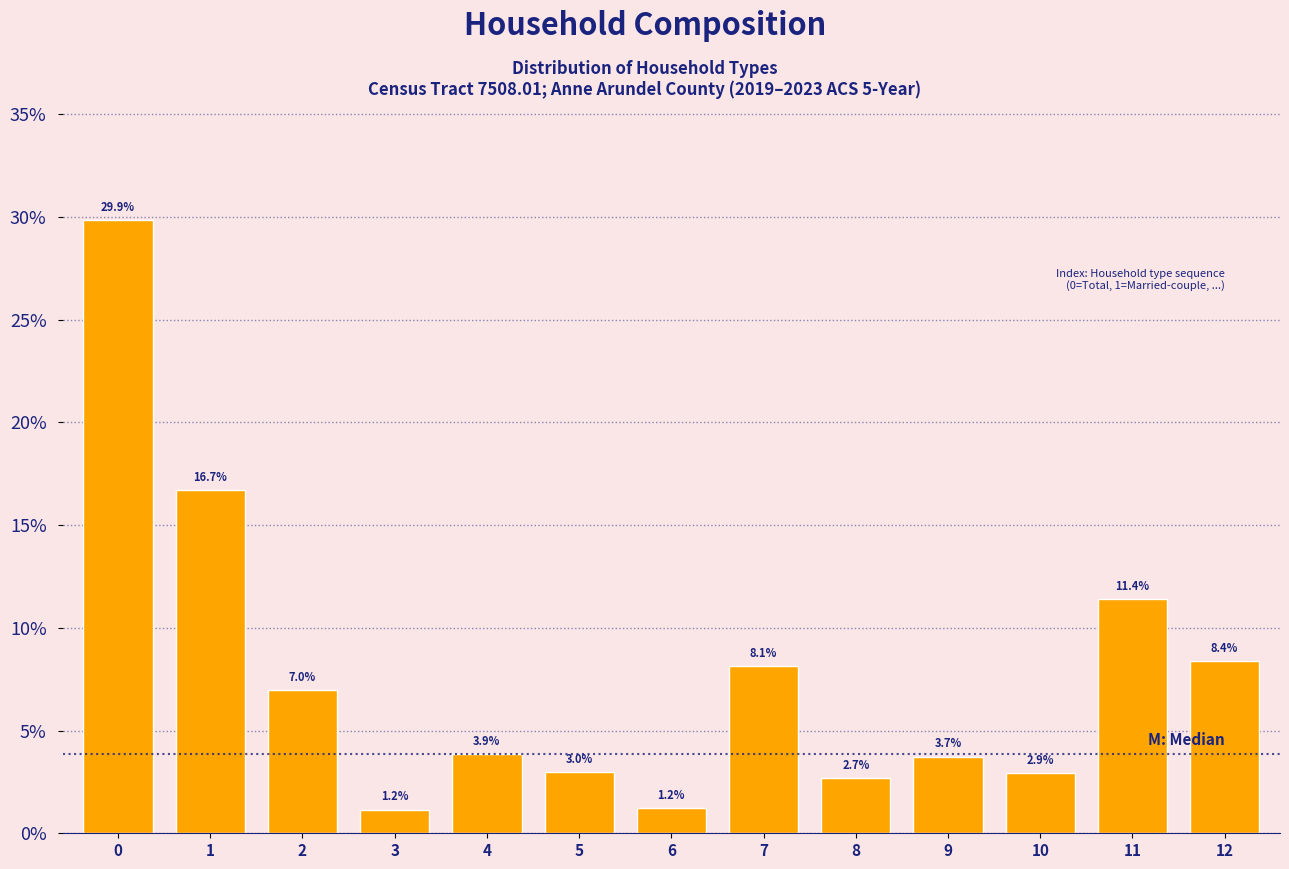

Reading left to right, list all the values displayed in this chart.

29.9	16.7	7.0	1.2	3.9	3.0	1.2	8.1	2.7	3.7	2.9	11.4	8.4